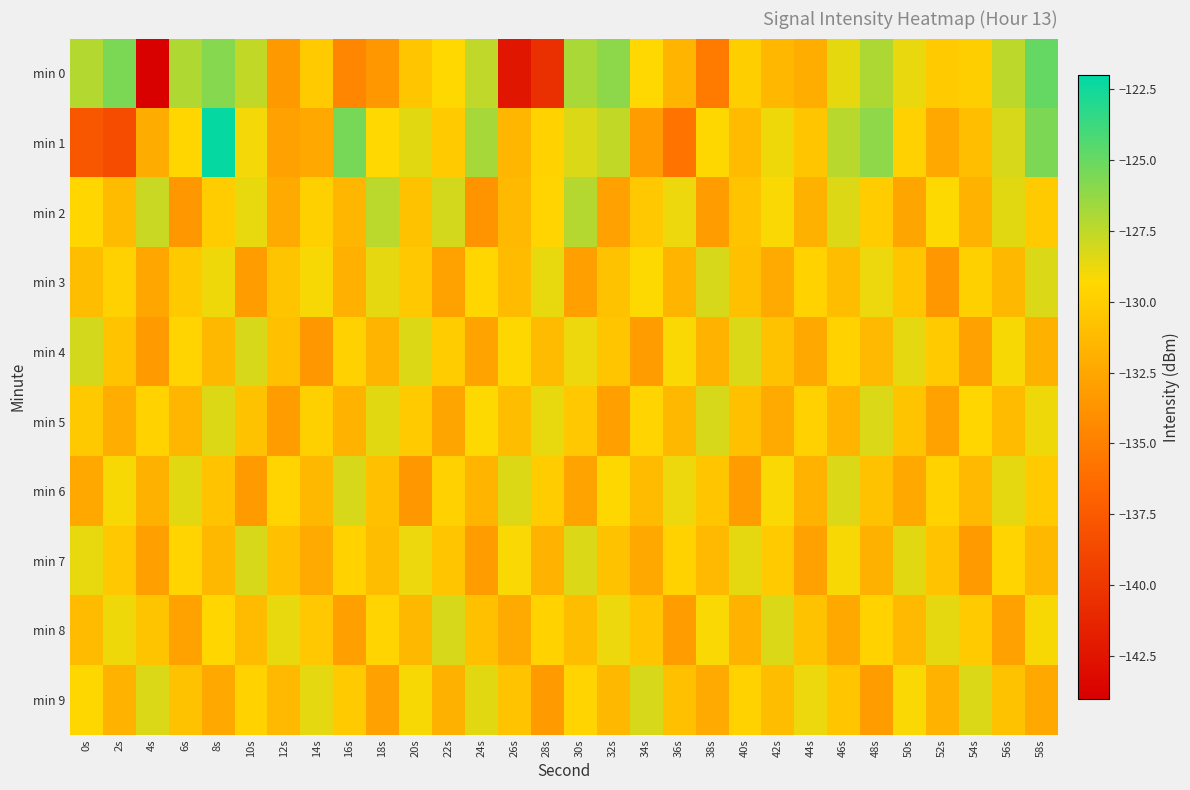

Count the number of categories in the chart.

30